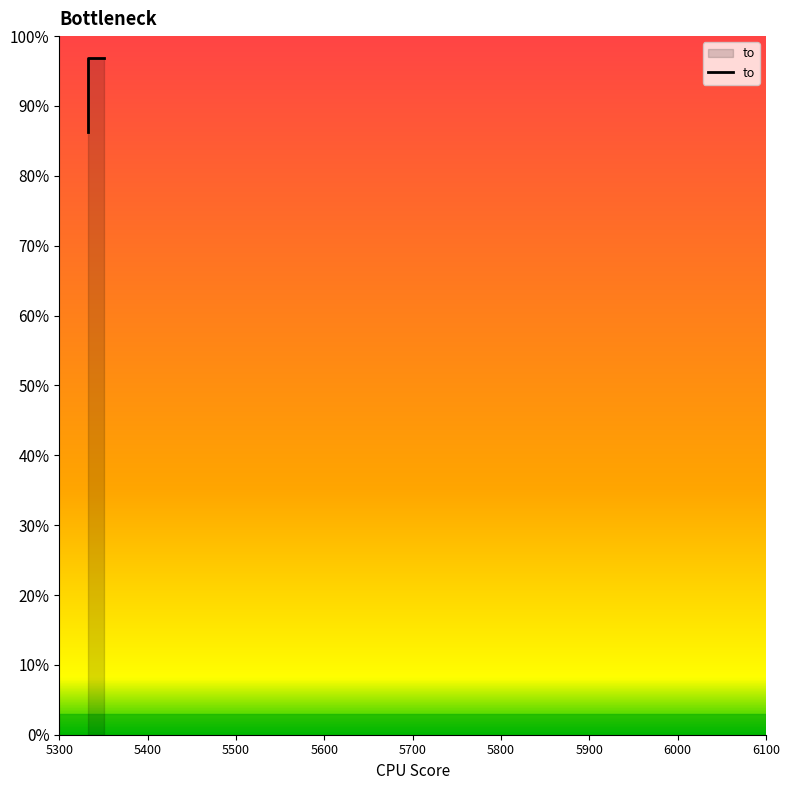

What is the minimum value shown in the chart?

5351